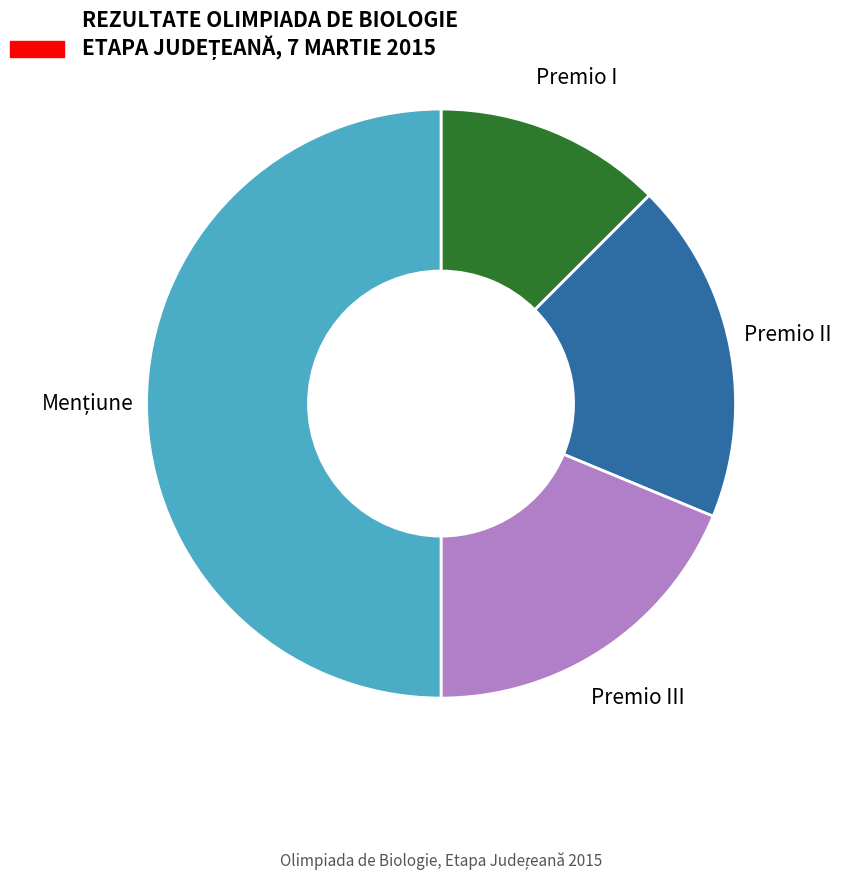

What is the ratio of the value at Premio I to the value at Premio III?

0.7